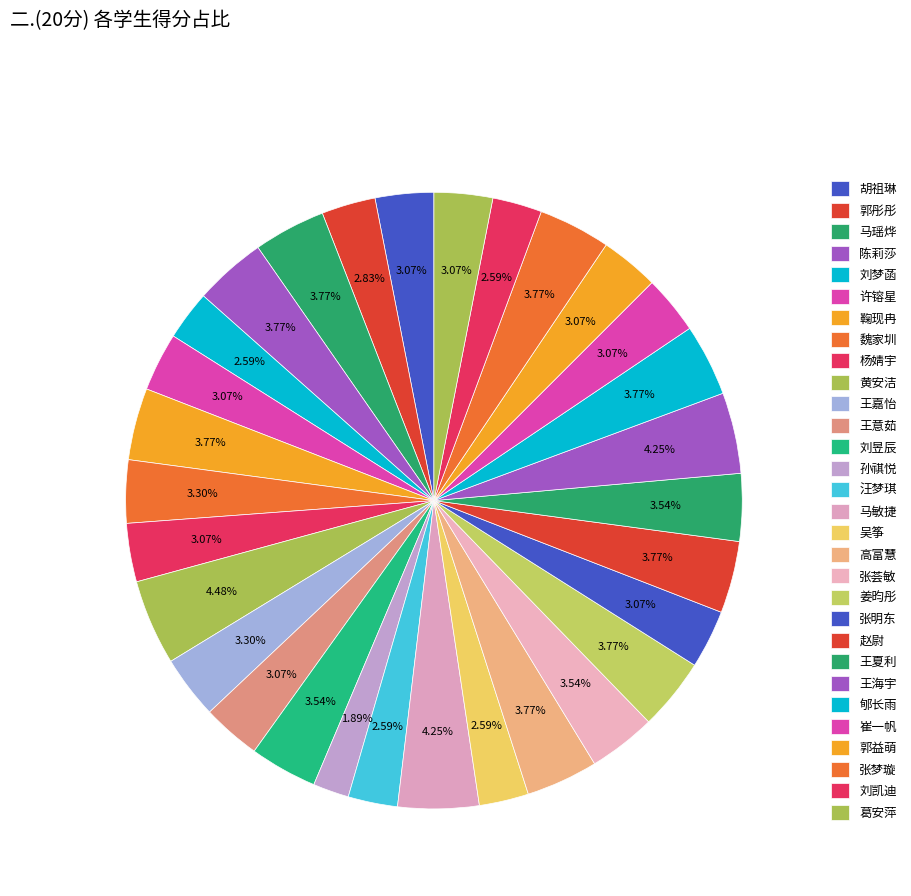

To the nearest percent, what is the average slice percentage?

3%